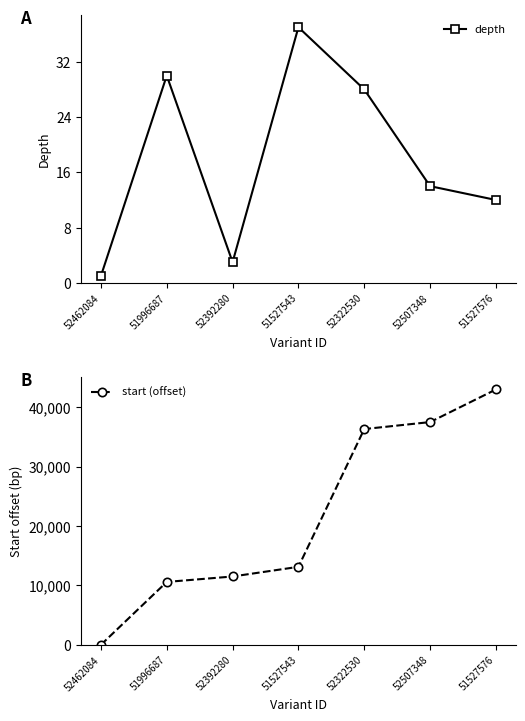

At 51527543, list the series in order from largest to smallest.

start (offset), depth